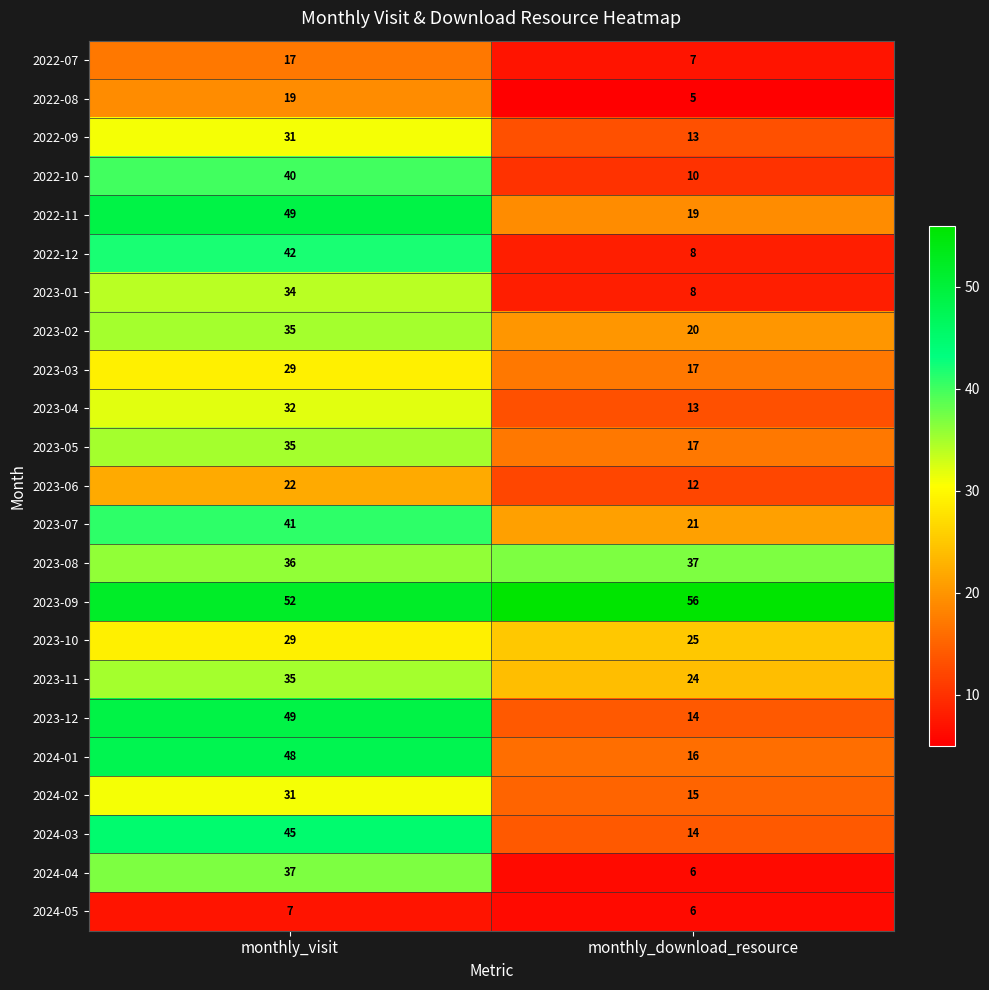

What is the total value across all series at monthly_visit?

795